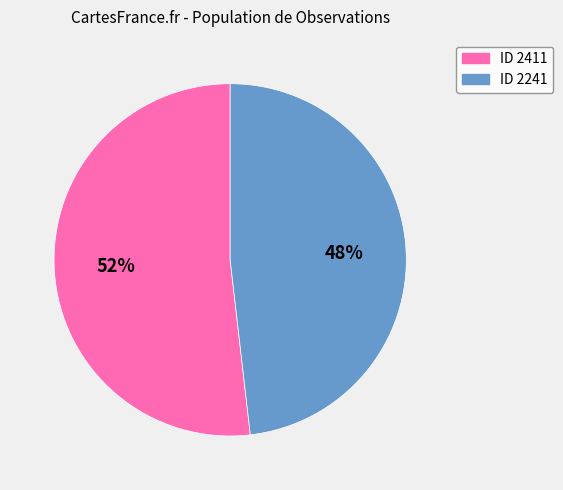

To the nearest percent, what is the difference between the largest and smallest slice percentages?

4%